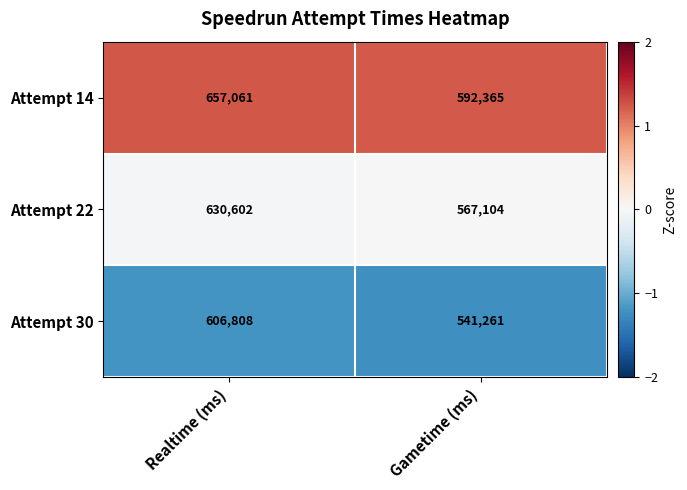

List the series in order of their peak value, highest first.

Attempt 14, Attempt 22, Attempt 30